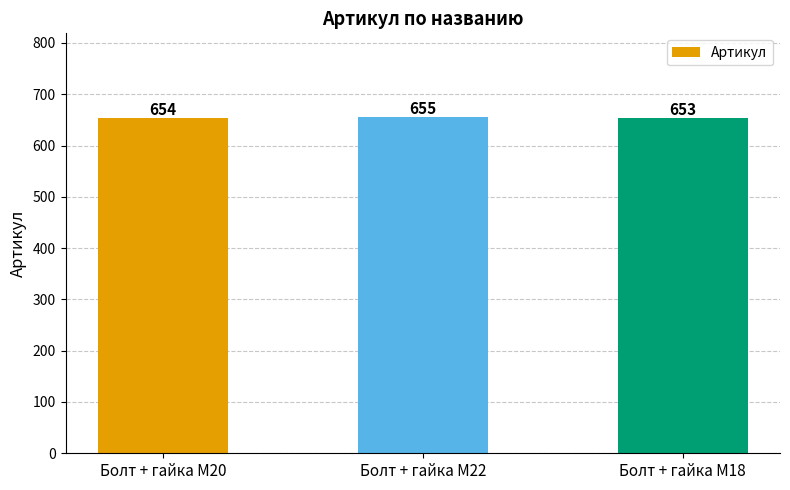

Approximately how many times larger is the value at Болт + гайка M22 compared to Болт + гайка M18?

1.0